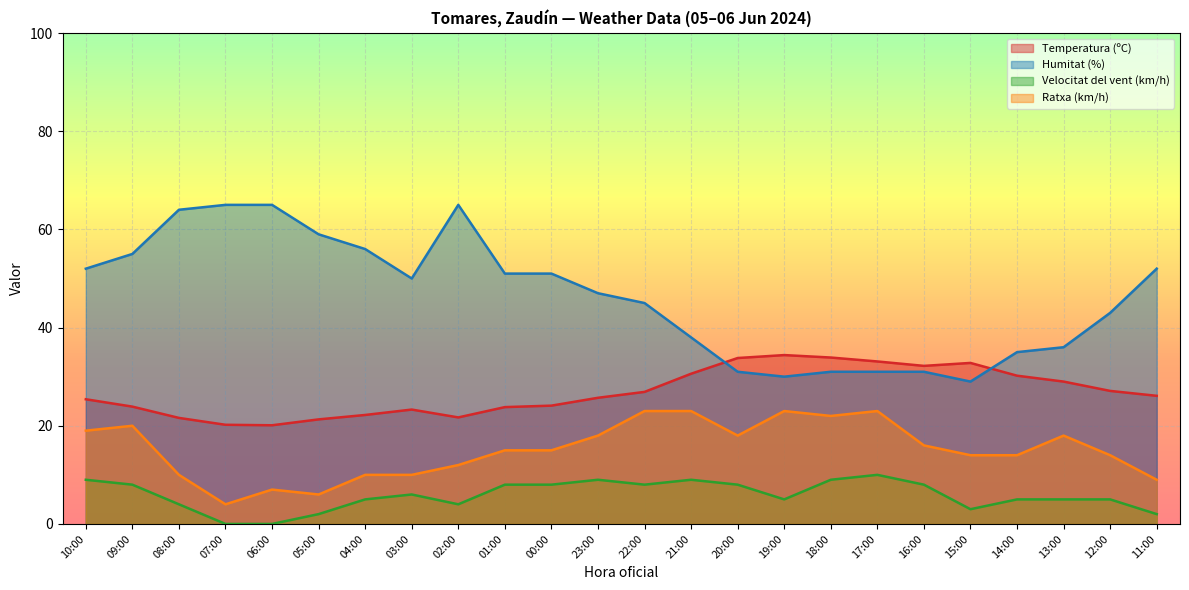

What is the label of the 4th point from the left?

07:00